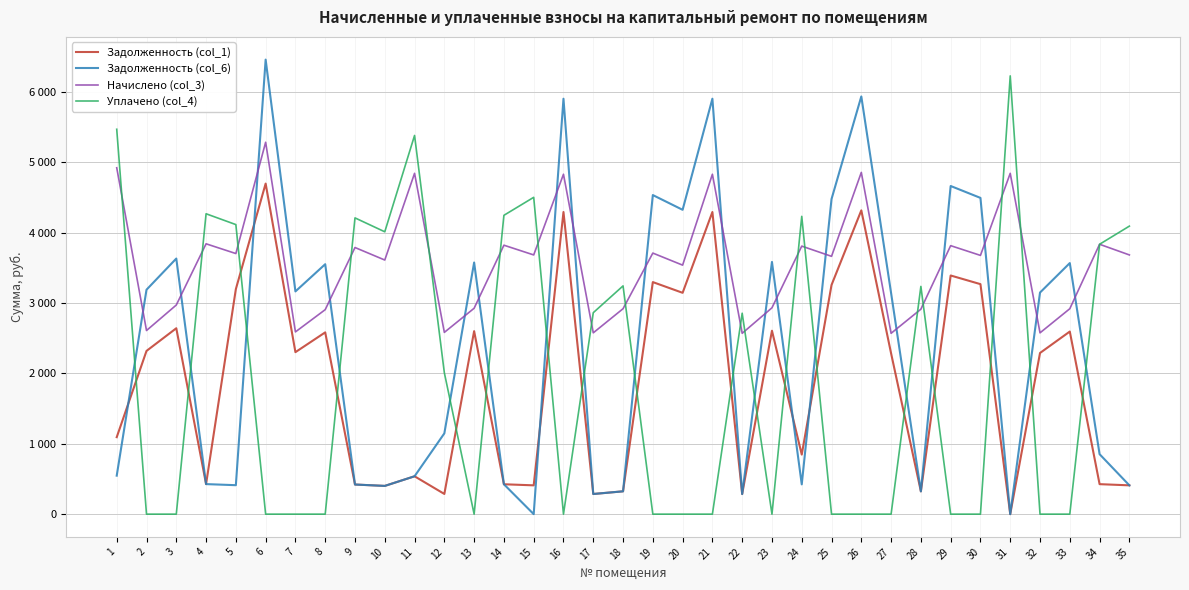

What are all the series names shown in the legend?

Задолженность (col_1), Задолженность (col_6), Начислено (col_3), Уплачено (col_4)